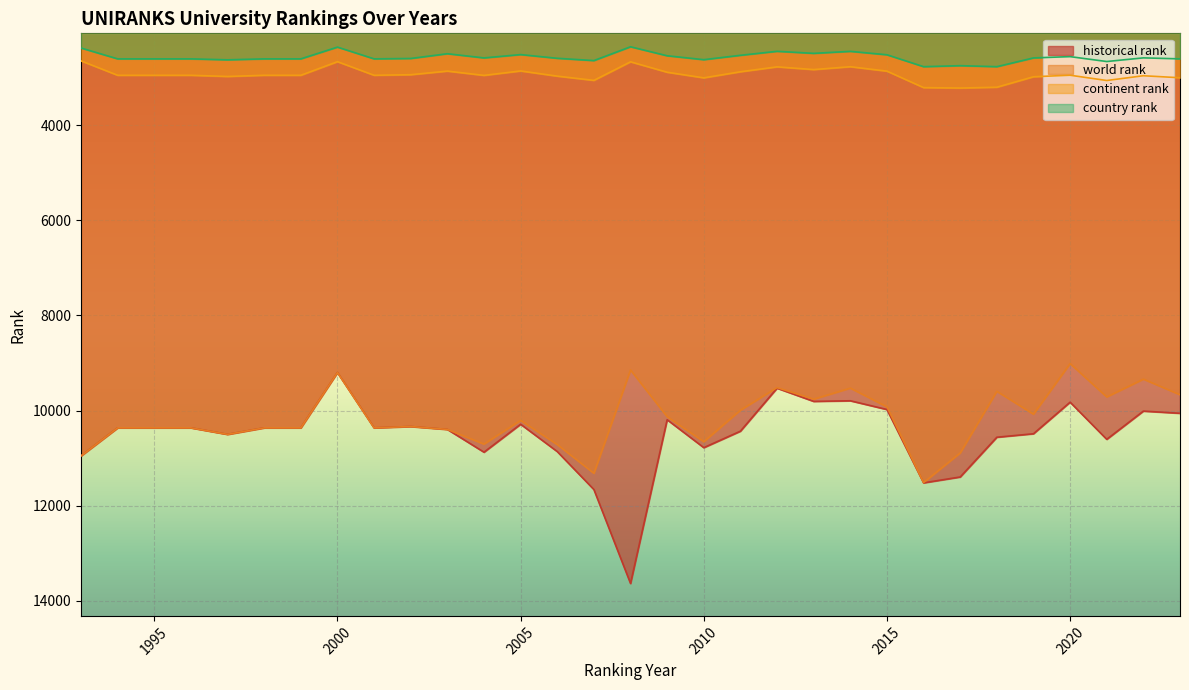

What is the value of the world rank point at the 28th from the left?

9012.0